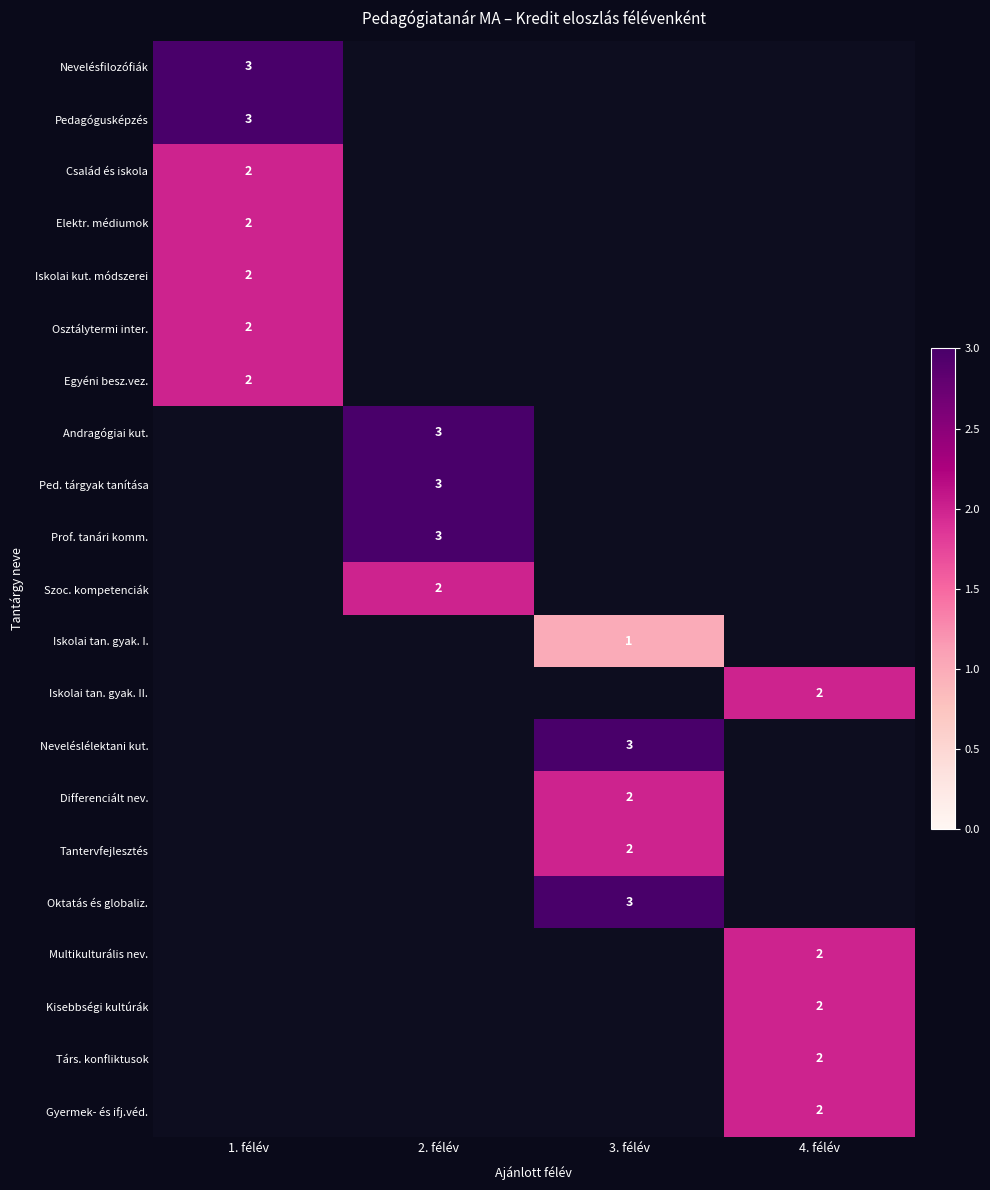

The value of Iskolai tan. gyak. II. at 4. félév is 2. True or false?

True